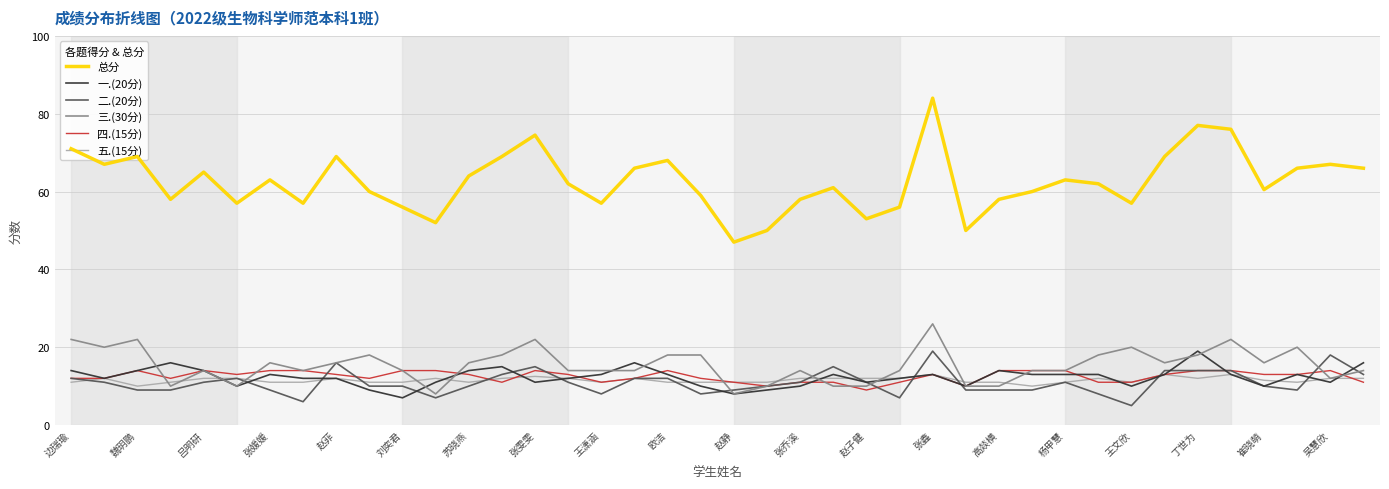

What is the minimum value for 五.(15分)?

10.0